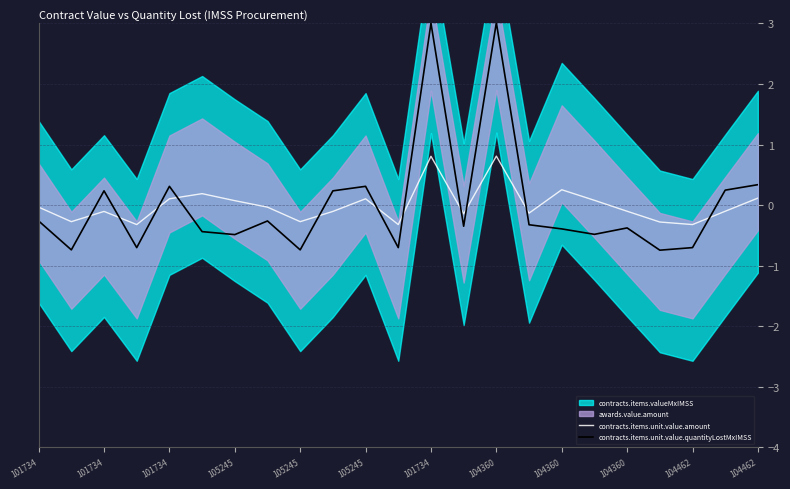

How many interior local valleys does the contracts.items.unit.value.amount series have?

7